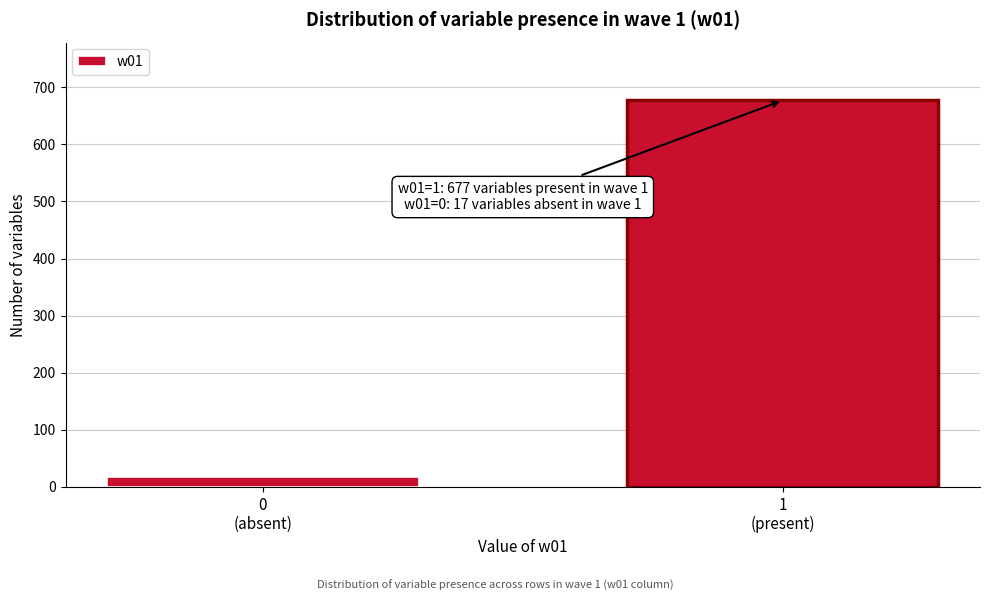

Reading left to right, transcribe all the data shown in this chart.

17	677